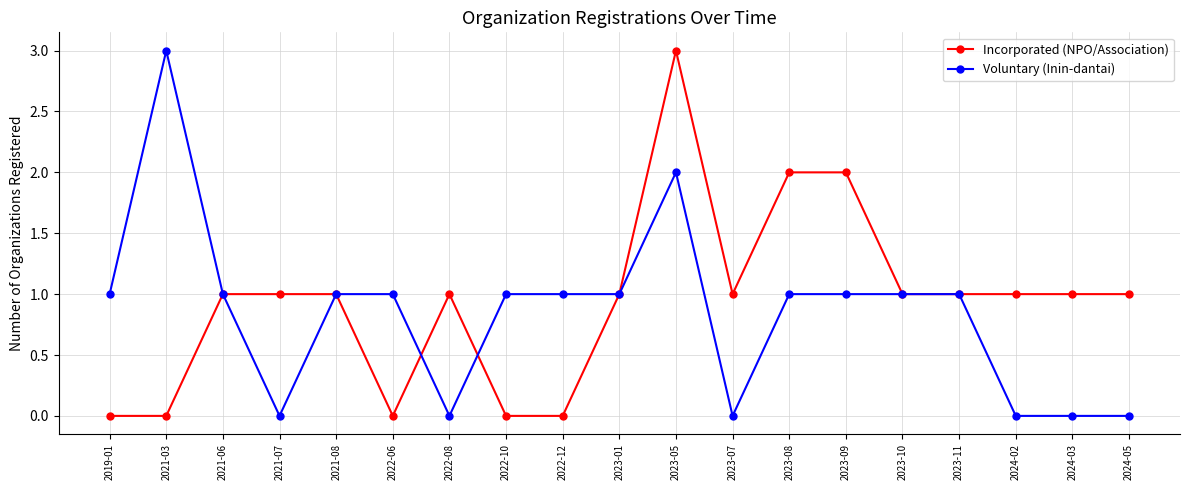

Does the chart display data point markers on the line(s)?

Yes